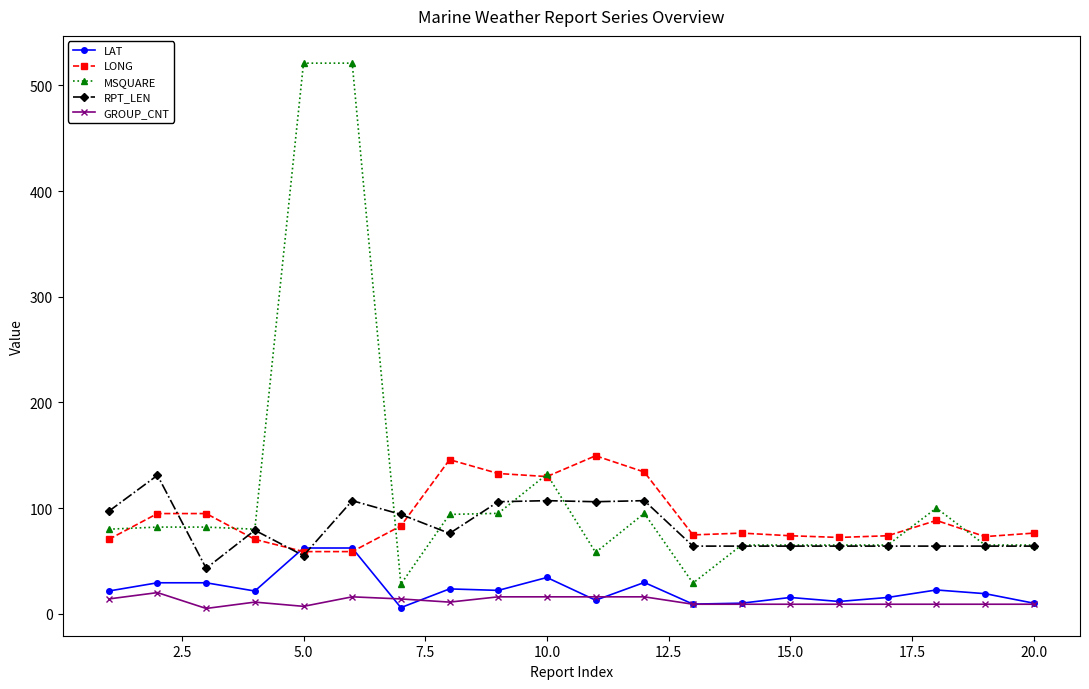

True or false: MSQUARE and LAT intersect in this chart.

False